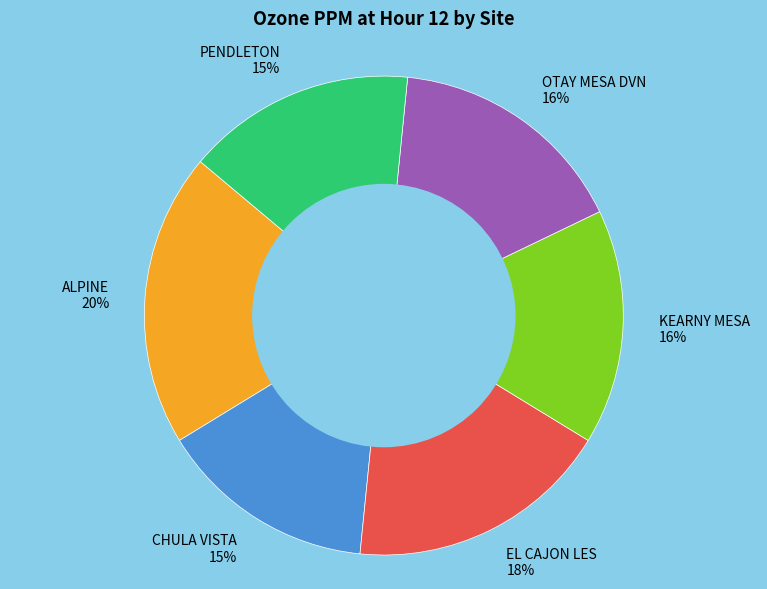

Combined, do CHULA VISTA and OTAY MESA DVN account for over 50%?

No